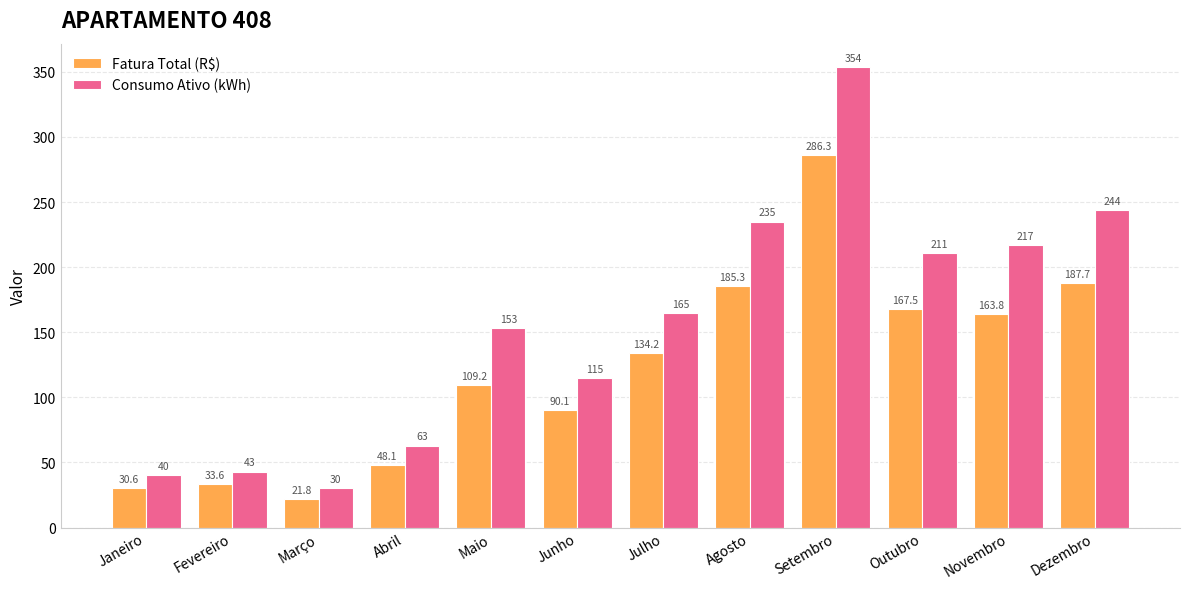

What is the value of the Fatura Total (R$) bar at the 7th from the left?

134.2